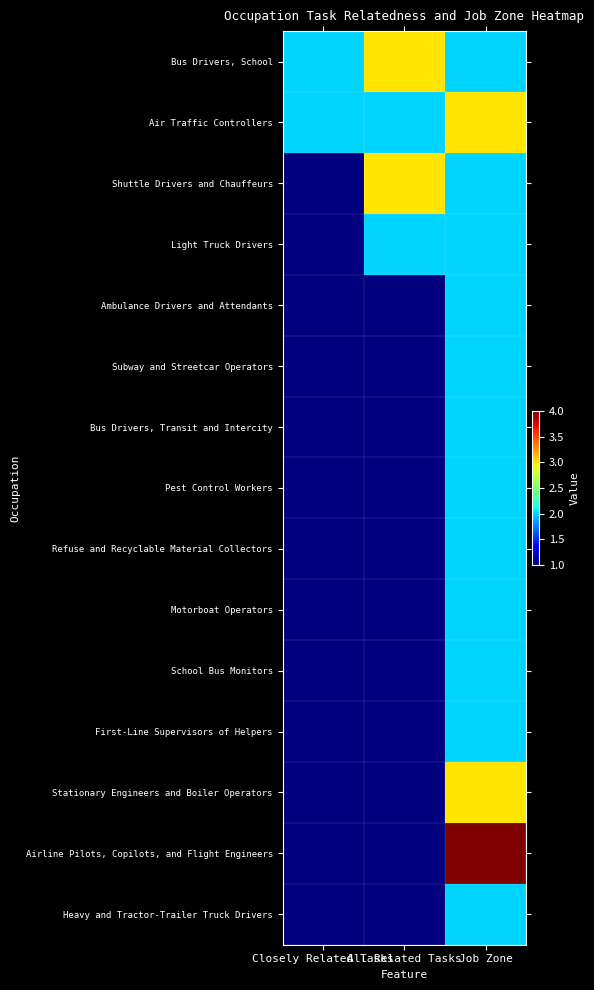

Which series has the widest spread of values?

Airline Pilots, Copilots, and Flight Engineers